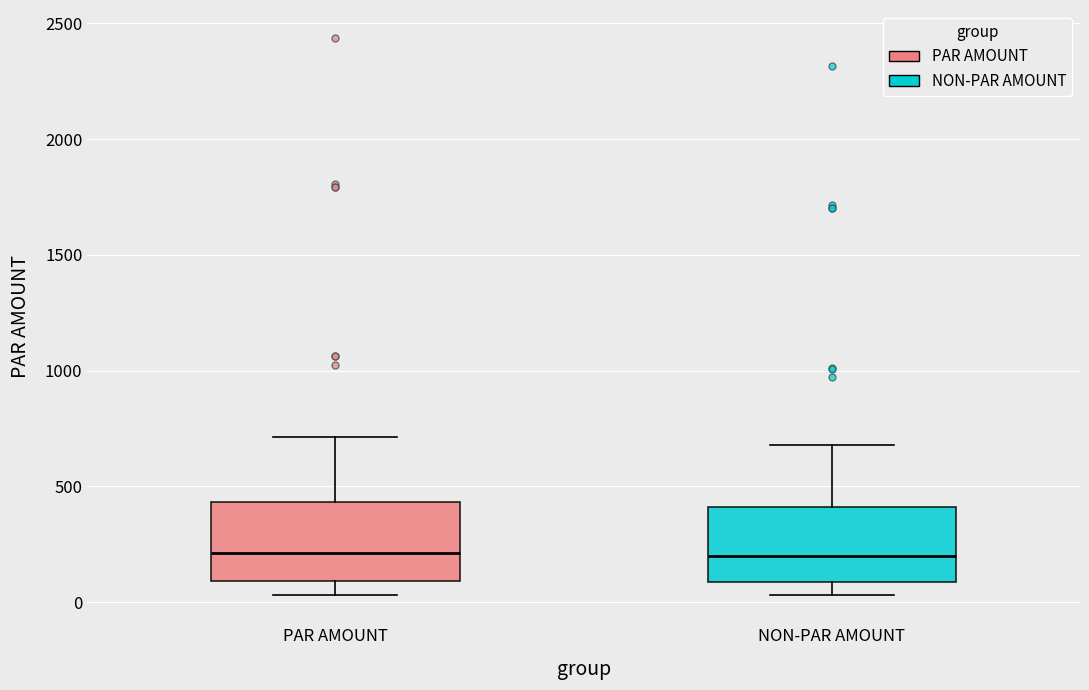

Reading left to right, transcribe this box plot: for each box, give where its median line is, the range the box spans, and where its two whiskers end, as read against the y-axis. The values are not printed on the chart, so give them approximately, as read against the axis.

PAR AMOUNT: median 200, box 100 to 450, whiskers 50 to 700
NON-PAR AMOUNT: median 200, box 100 to 400, whiskers 50 to 700